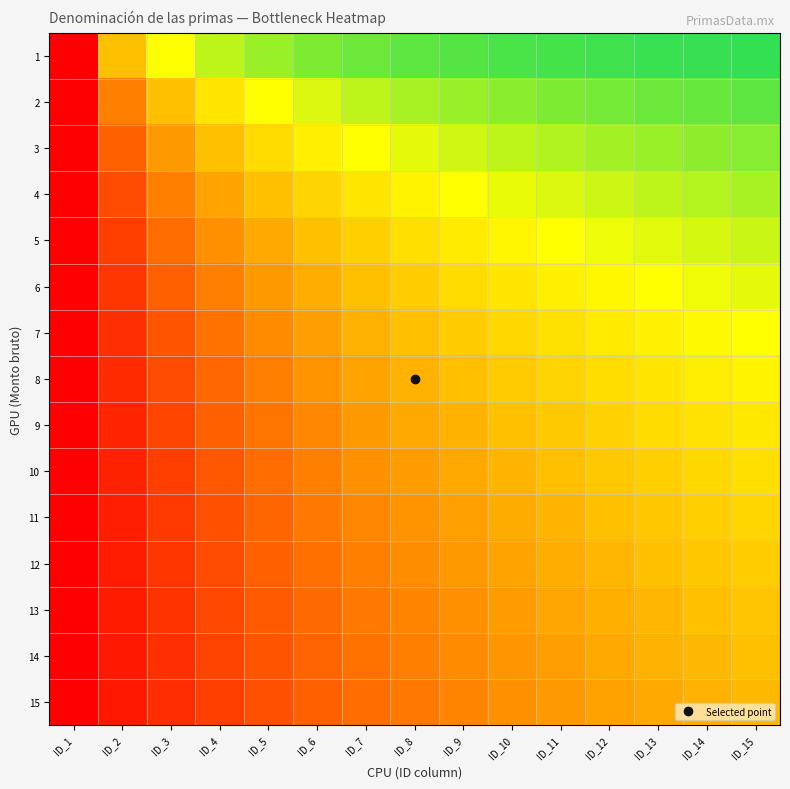

At how many categories does at least one series exceed 0?

14